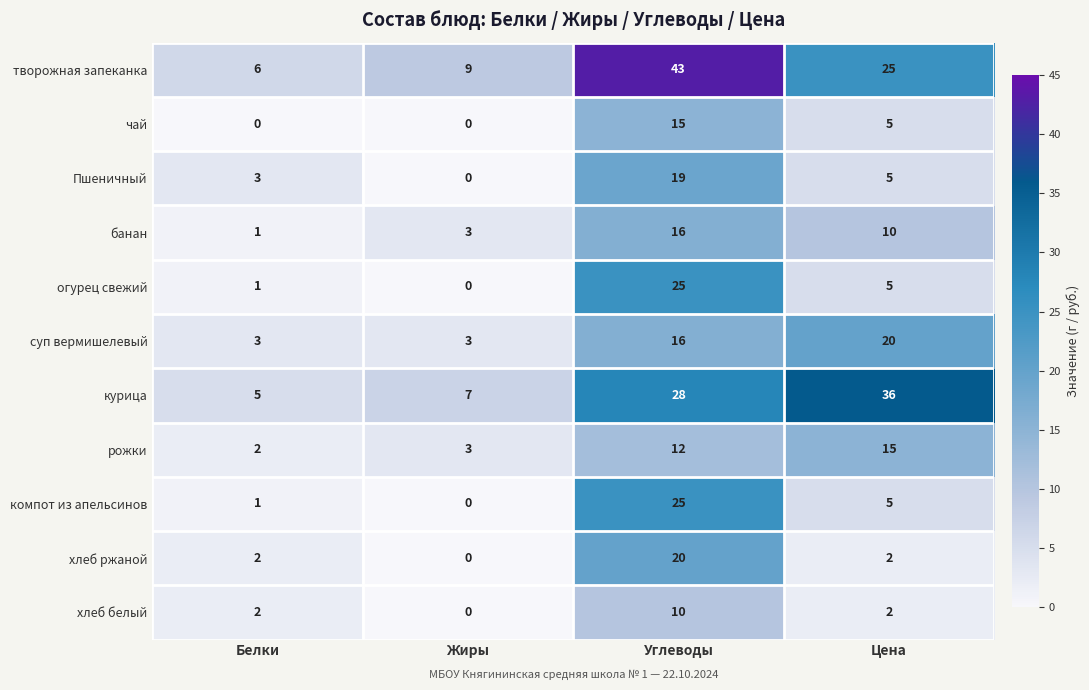

Which series changed the most between Жиры and Цена?

курица